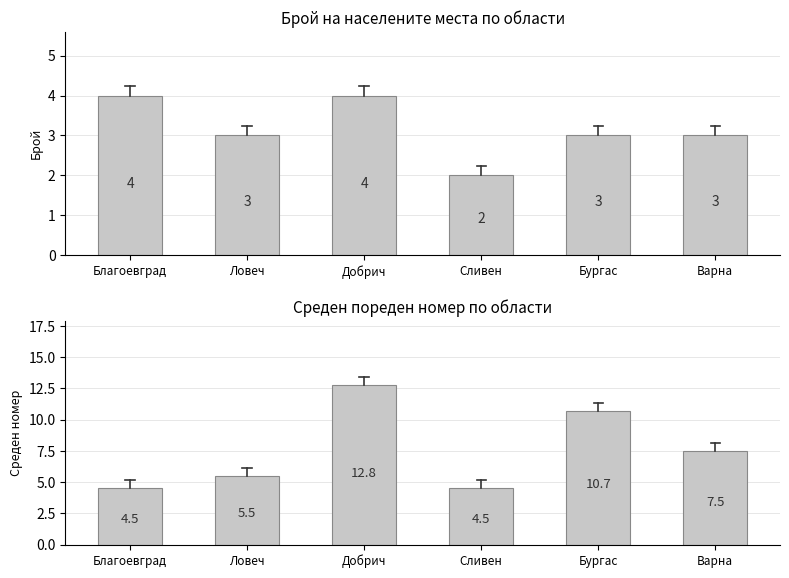

How many groups of bars are there?

6